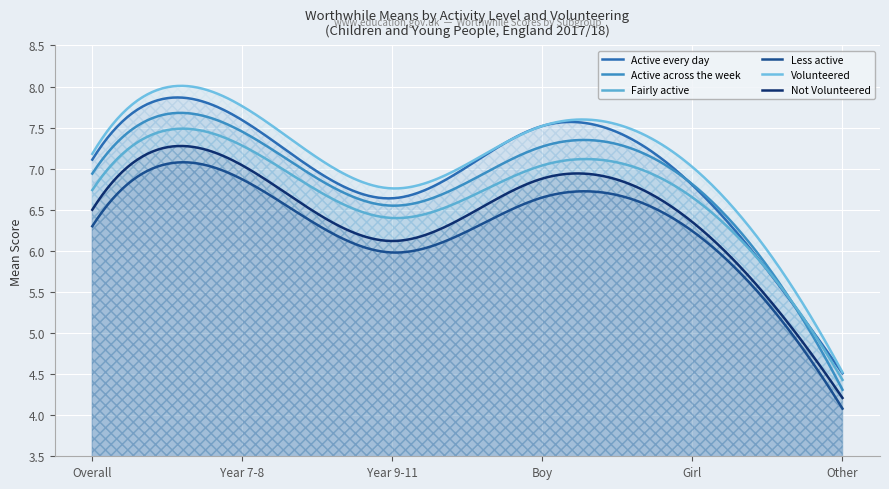

What is the lowest value of the Fairly active series?

4.4